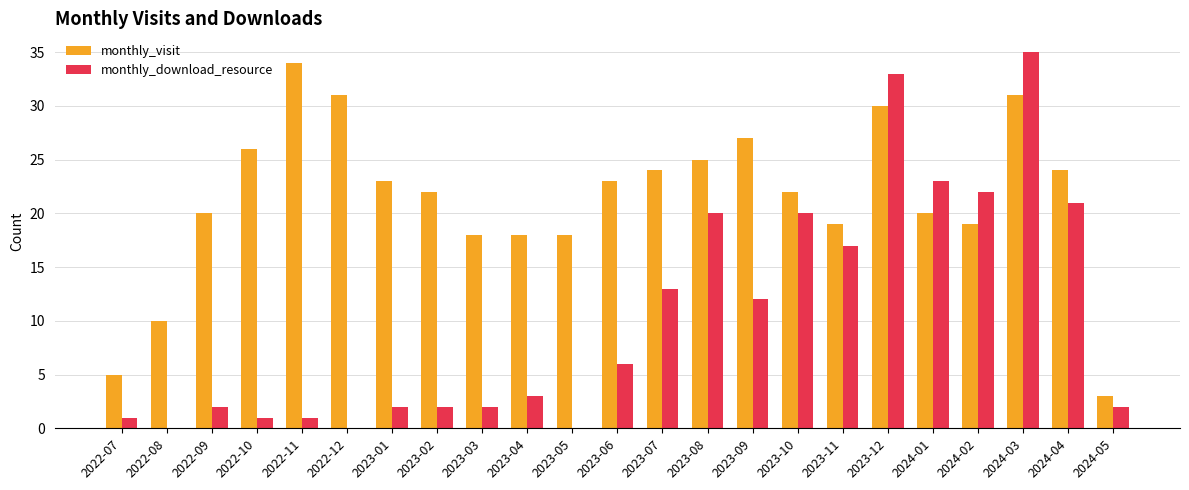

Between 2023-01 and 2023-03, which series saw the biggest shift?

monthly_visit